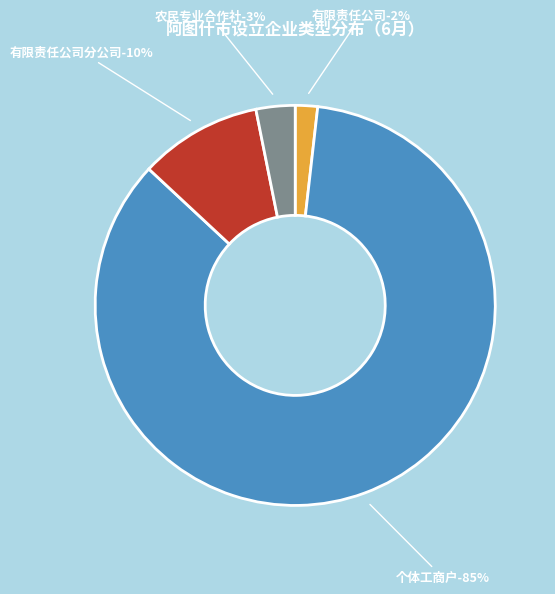

The 有限责任公司分公司 slice represents 10% of the pie. True or false?

True